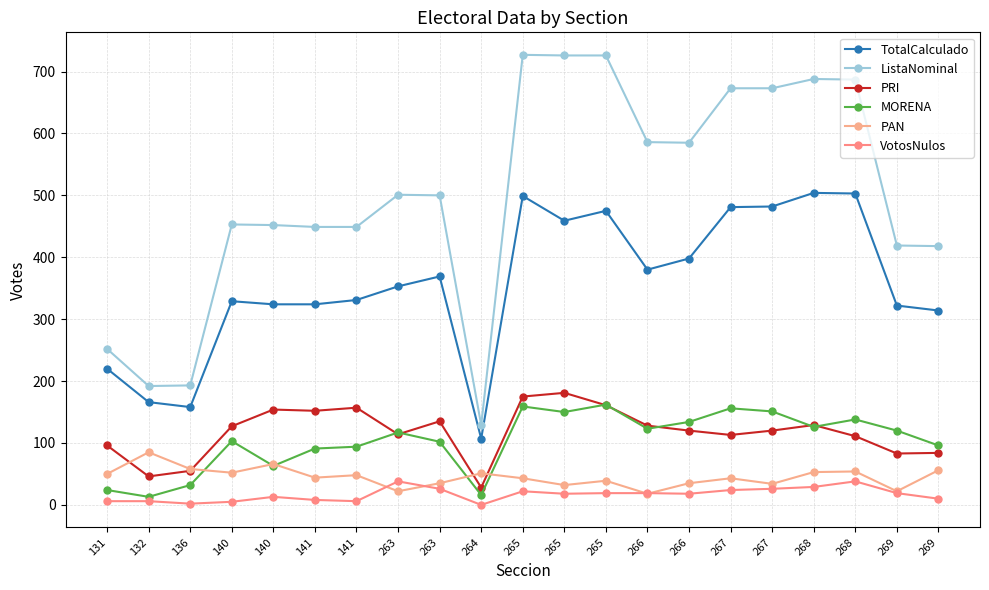

True or false: VotosNulos and MORENA cross at least once.

False